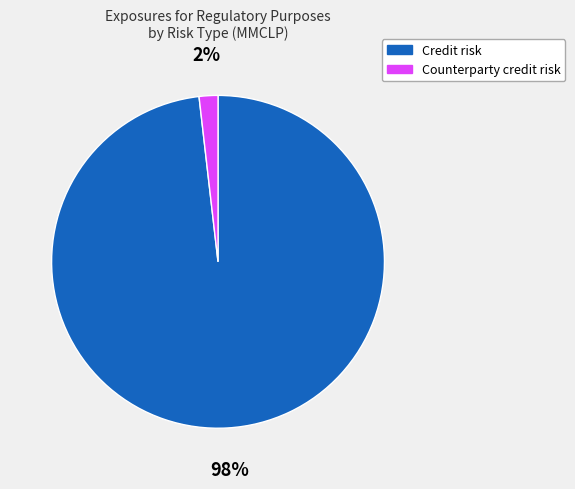

To the nearest percent, what is the average slice percentage?

50%